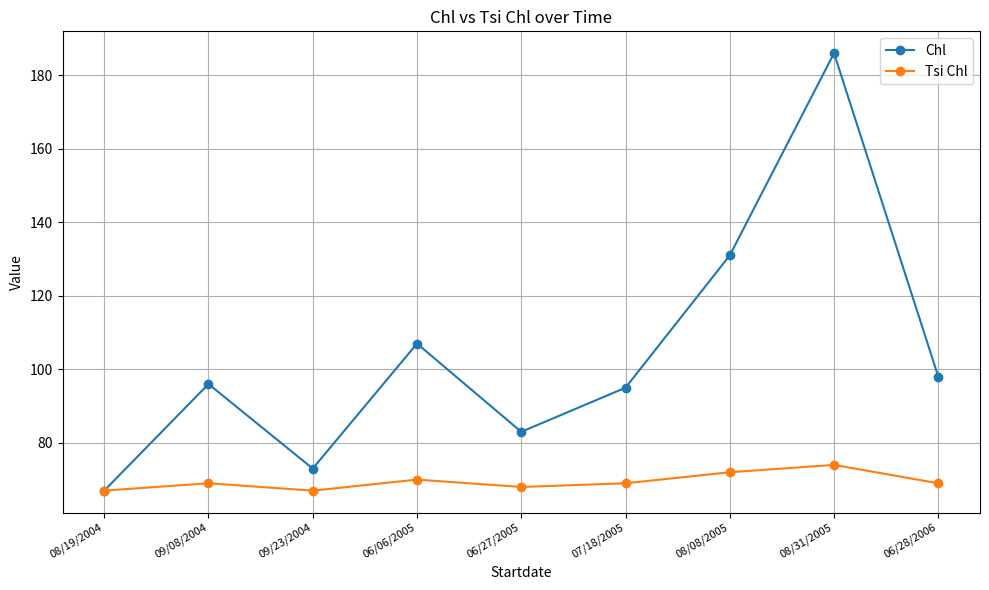

Which category has the highest value in the Chl series?

08/31/2005